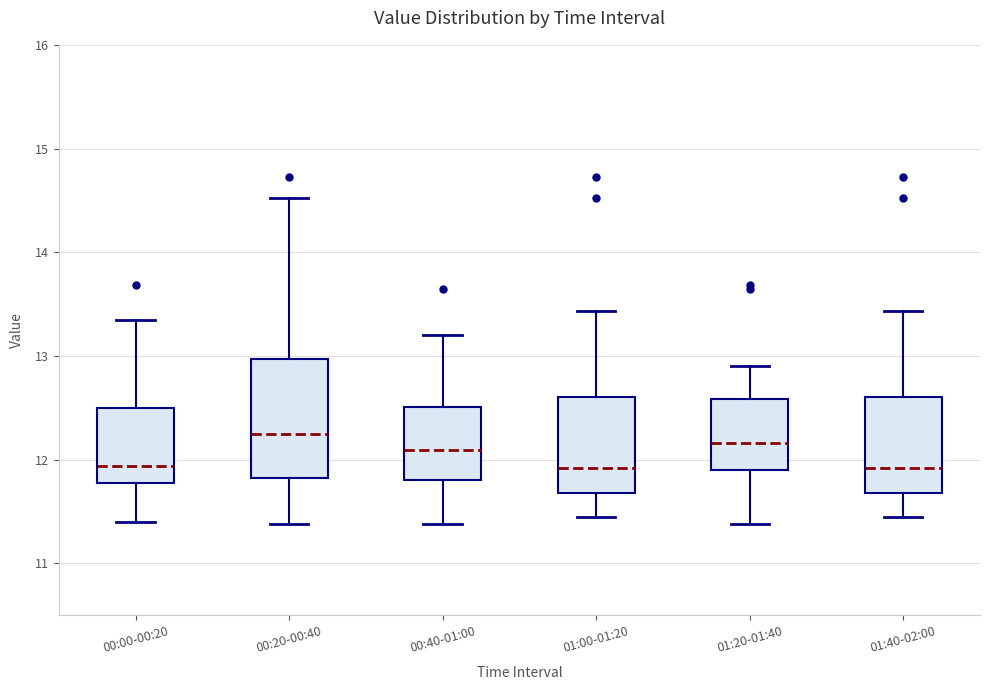

Which box is the tallest, from its lower edge to its upper edge?

00:20-00:40